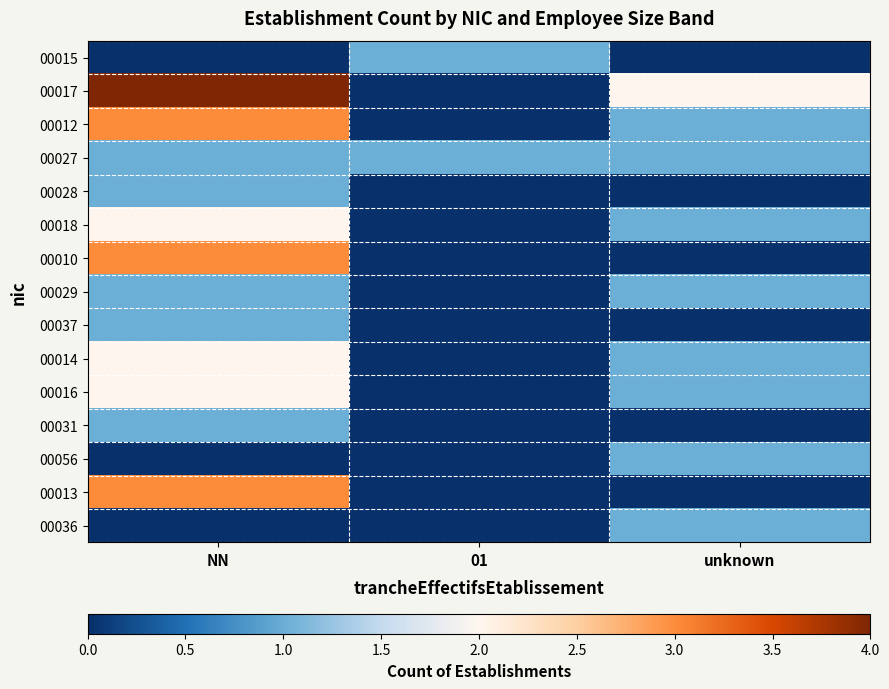

At NN, list the series in order from largest to smallest.

00017, 00012, 00010, 00013, 00018, 00014, 00016, 00027, 00028, 00029, 00037, 00031, 00015, 00056, 00036